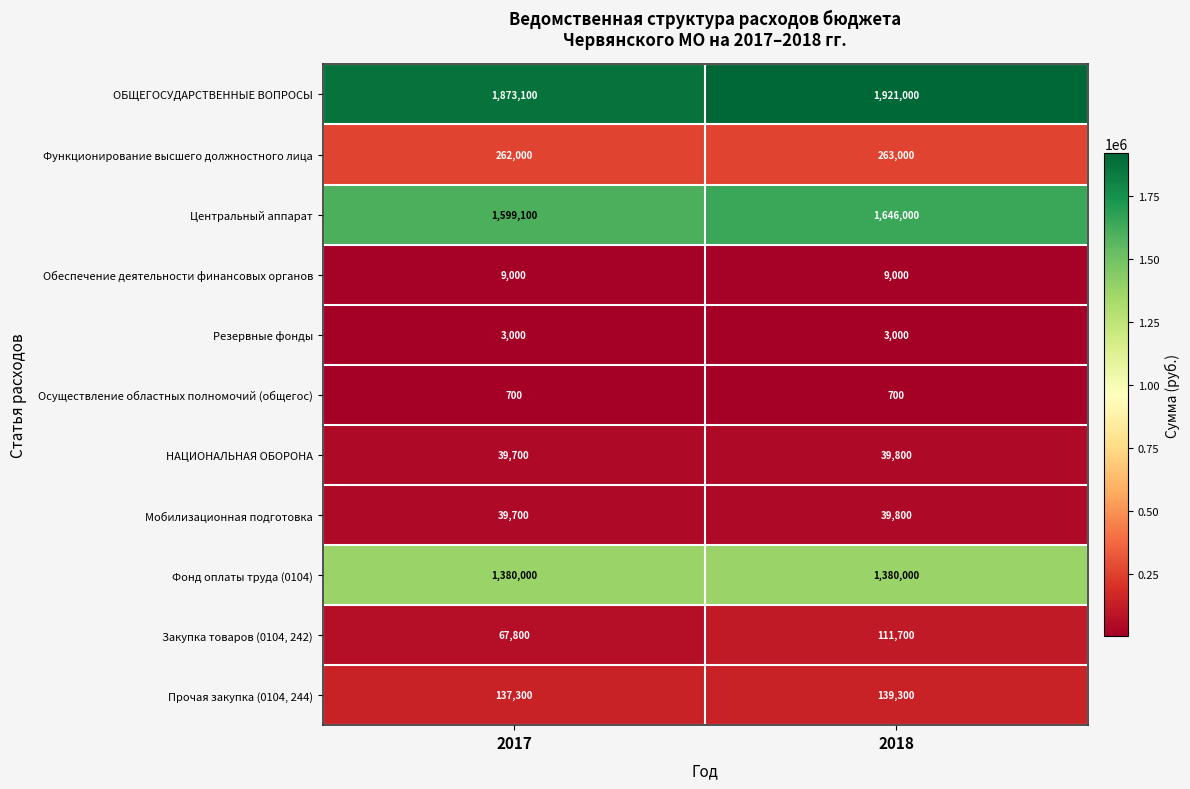

Read the ОБЩЕГОСУДАРСТВЕННЫЕ ВОПРОСЫ value at 2017.

1873100